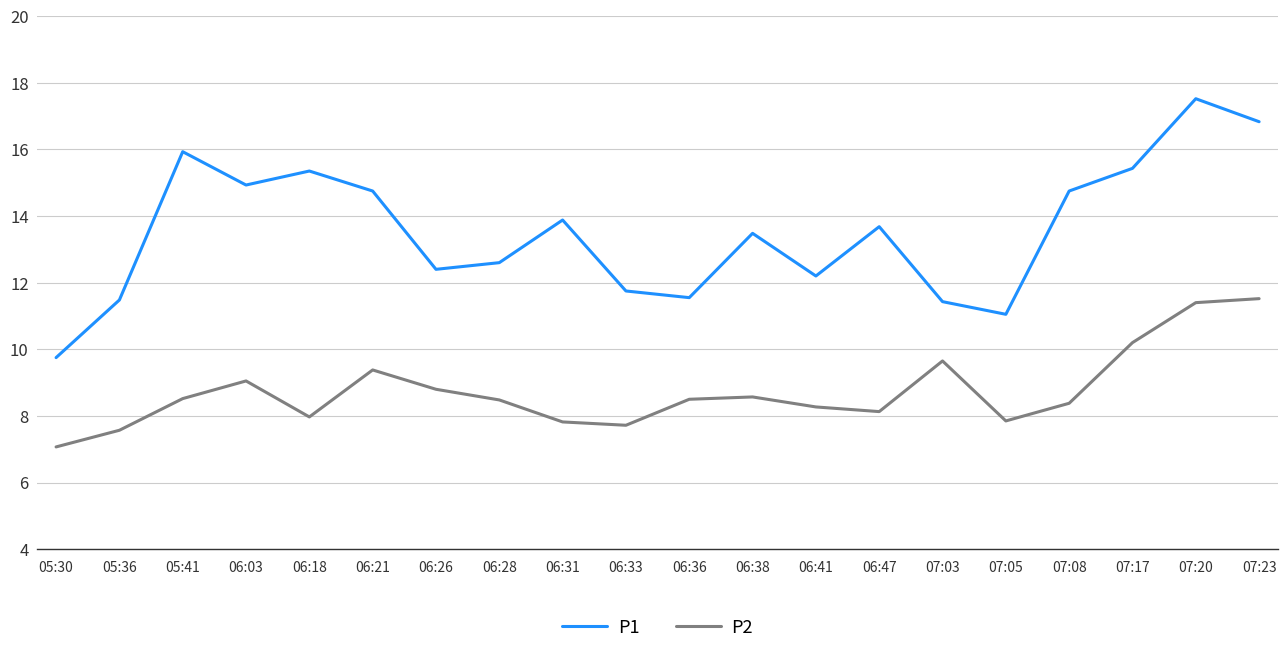

Is this an area chart (filled region under the line)?

No